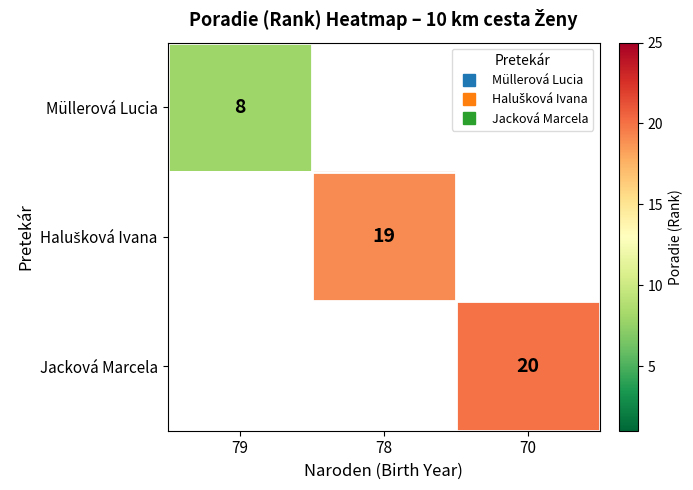

Which category has the highest value across all series?

70